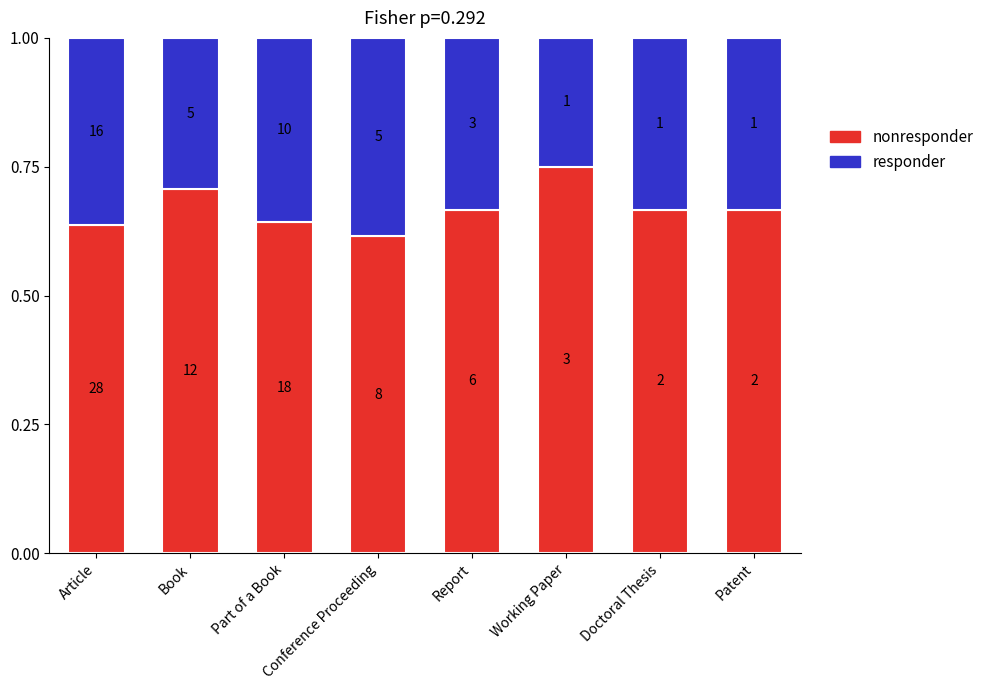

True or false: responder has a value of 0.2 at Doctoral Thesis.

False